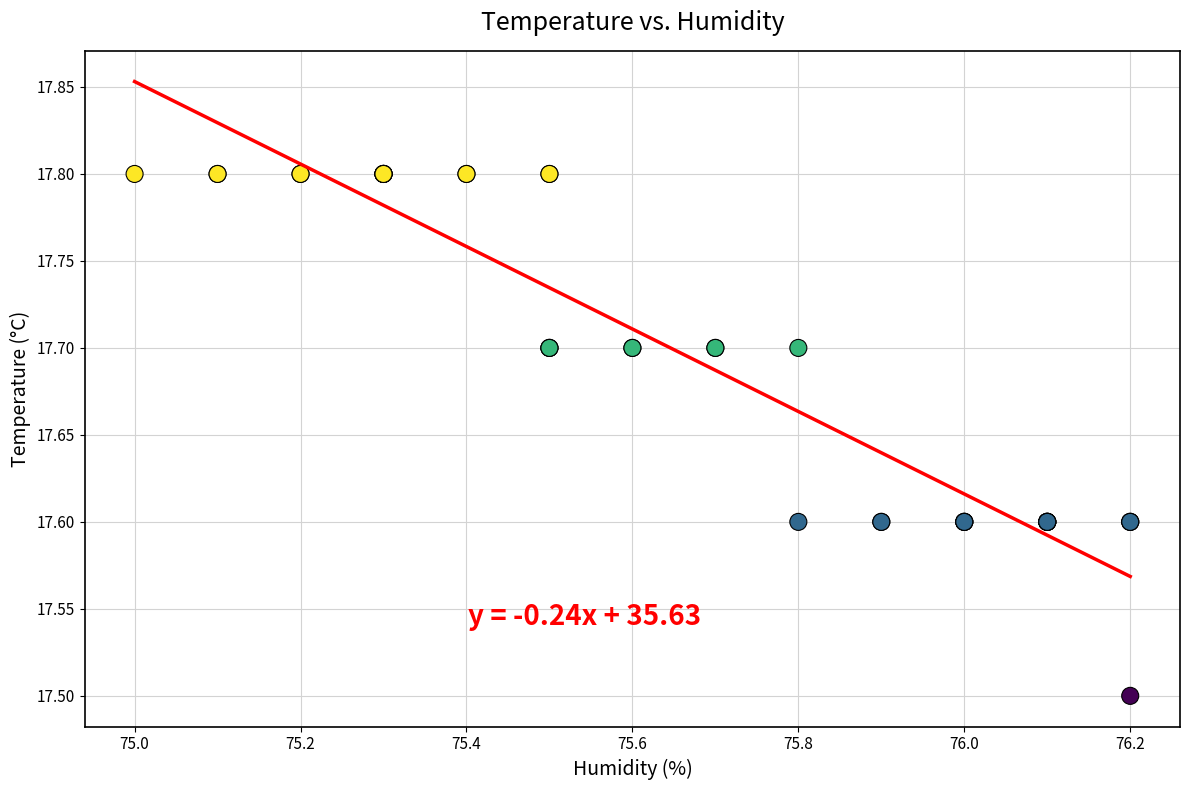

What Y value in the scatter plot is closest to 17?

17.5